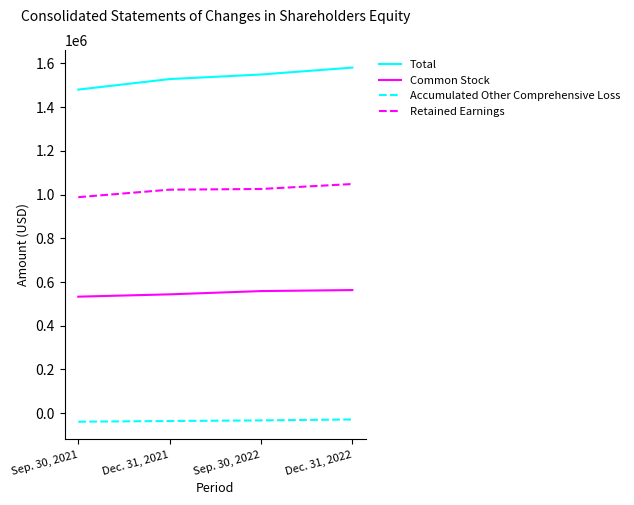

Does the chart display data point markers on the line(s)?

No